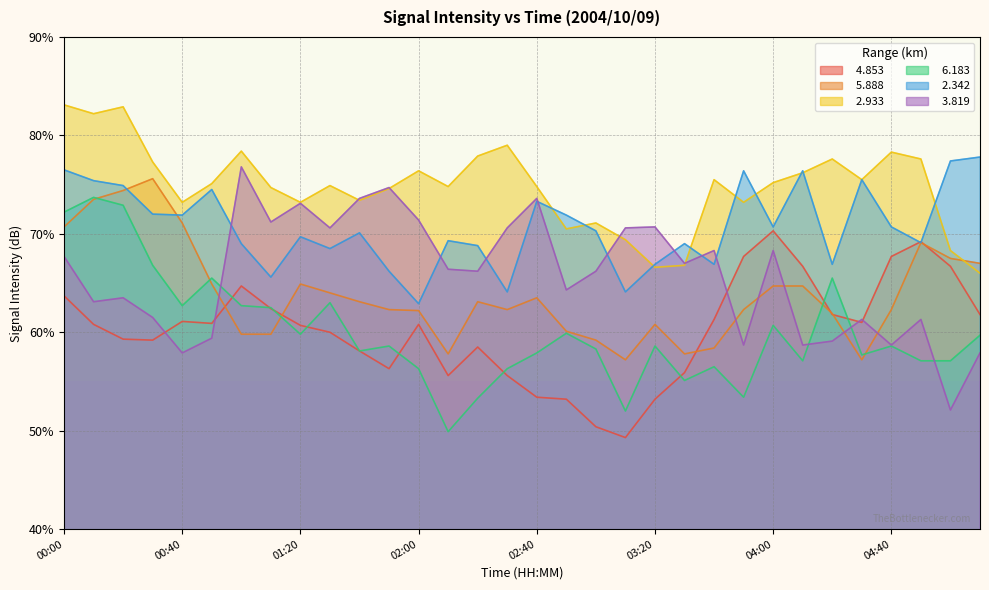

At which label does   4.853 first exceed 60?

00:00